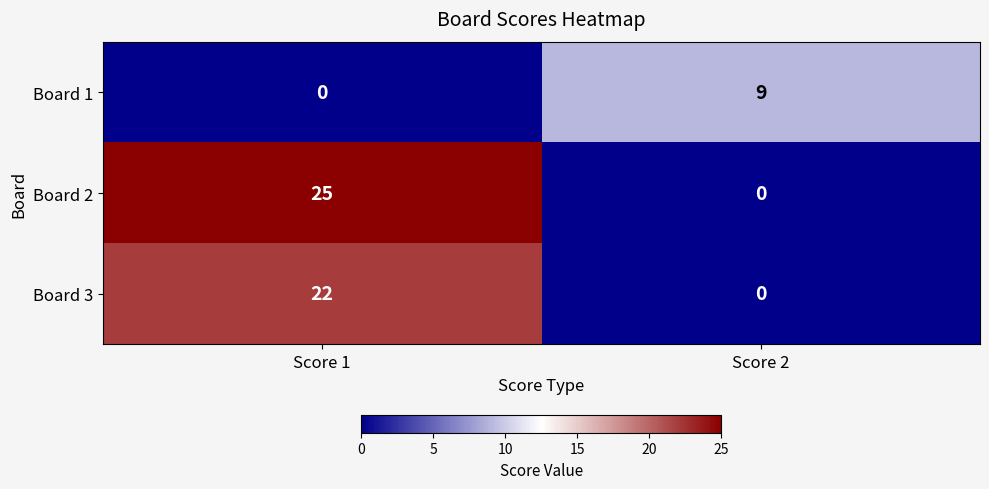

Is the value of Board 2 at Score 1 greater than the value of Board 1 at Score 1?

Yes